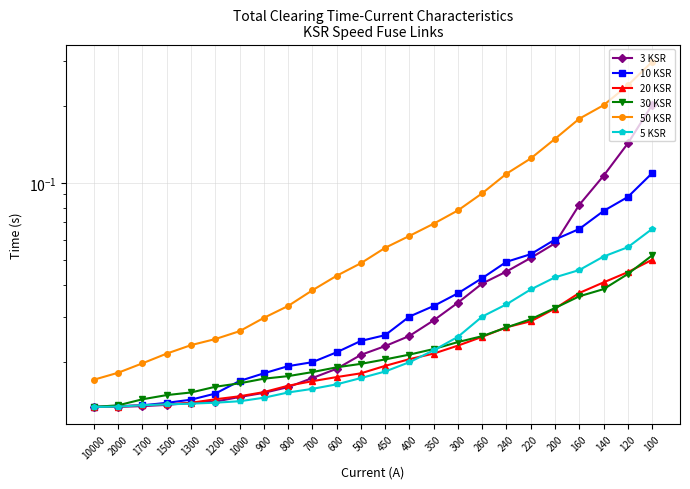

List the labels in order of 3 KSR value, smallest first.

10000, 2000, 1700, 1500, 1300, 1200, 1000, 900, 800, 700, 600, 500, 450, 400, 350, 300, 260, 240, 220, 200, 160, 140, 120, 100